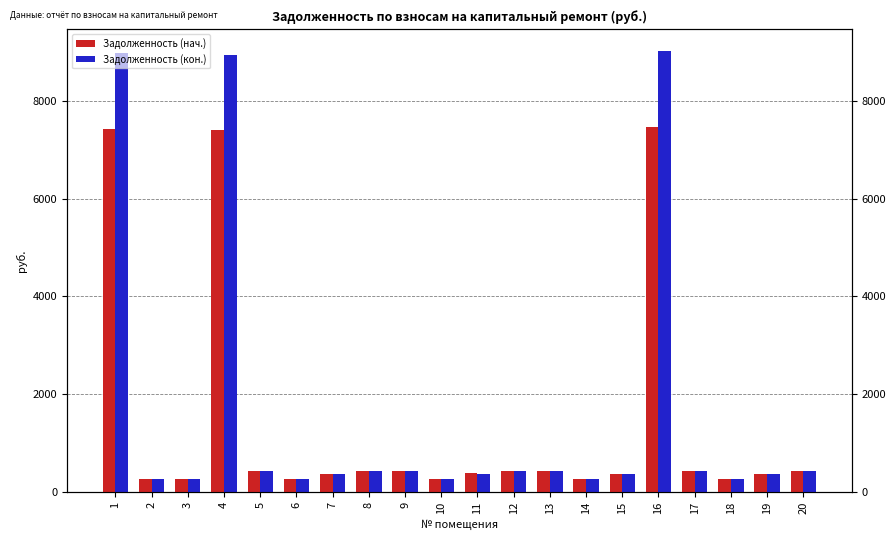

Which series has the largest total across all categories?

Задолженность (кон.)